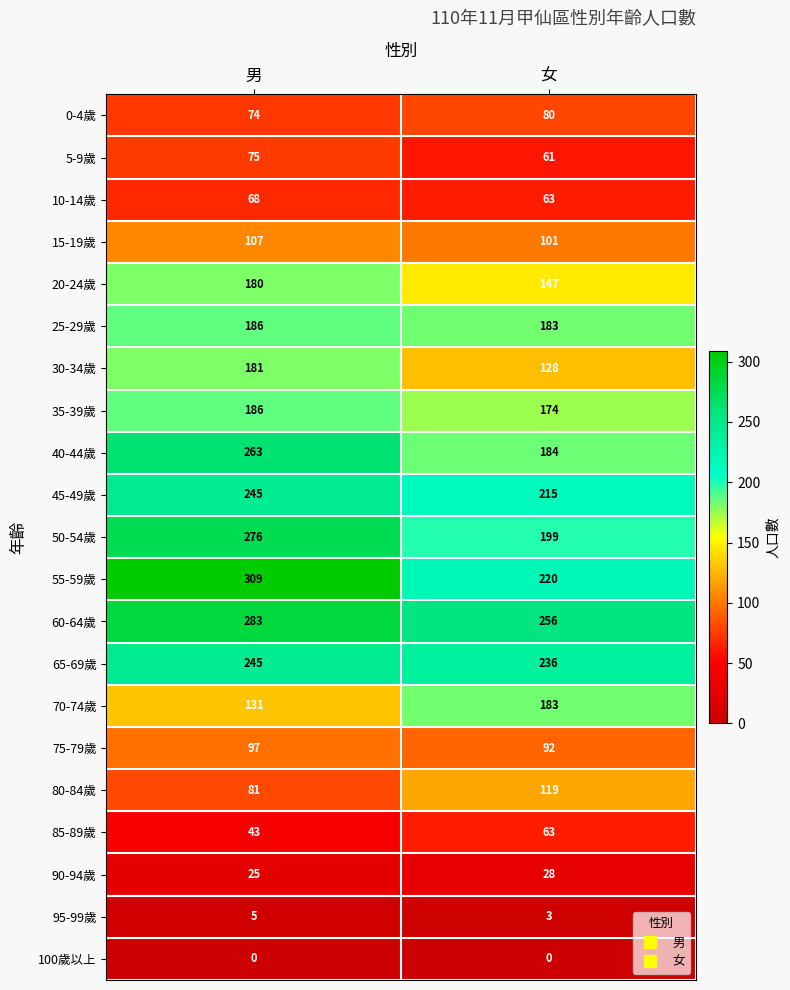

At which category is the sum across all series the highest?

男